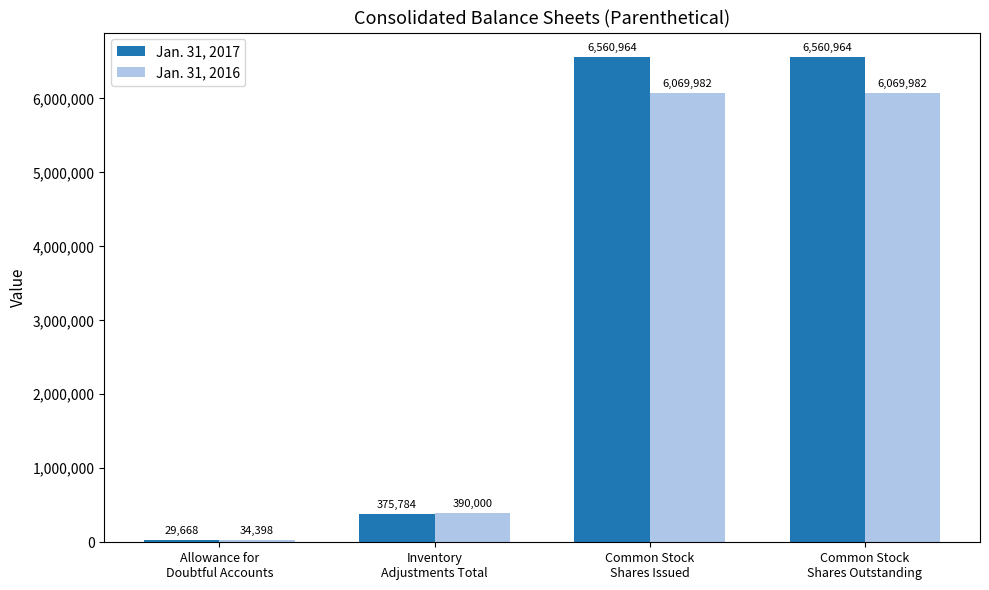

Reading right to left, transcribe all the data shown in this chart.

Jan. 31, 2017: Common Stock
Shares Outstanding=6560964	Common Stock
Shares Issued=6560964	Inventory
Adjustments Total=375784	Allowance for
Doubtful Accounts=29668
Jan. 31, 2016: Common Stock
Shares Outstanding=6069982	Common Stock
Shares Issued=6069982	Inventory
Adjustments Total=390000	Allowance for
Doubtful Accounts=34398